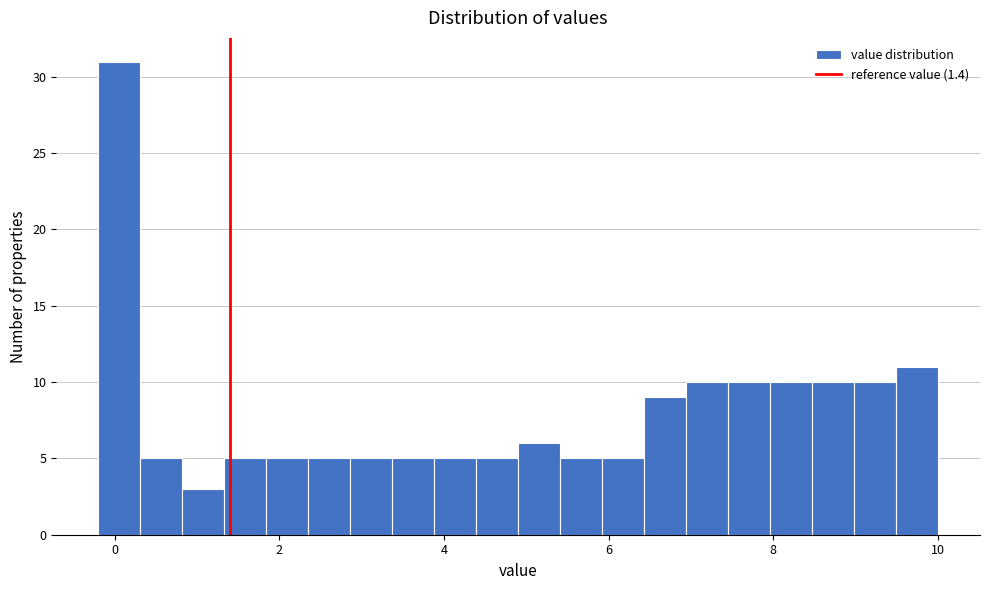

Around what value on the x-axis is the tallest bar? Give the approximate position of its centre, as read against the axis.

0.0